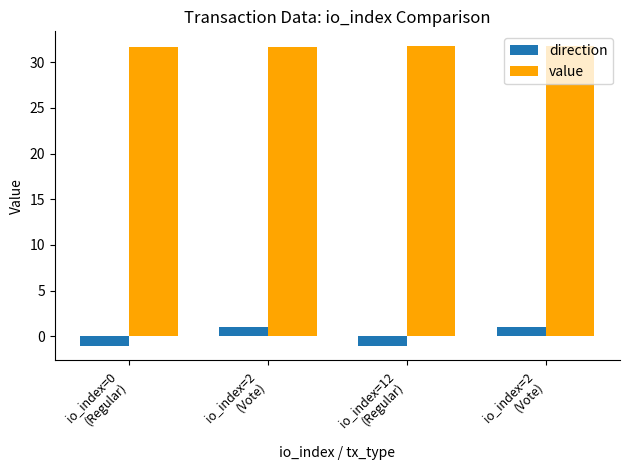

Count the number of data series in this chart.

2